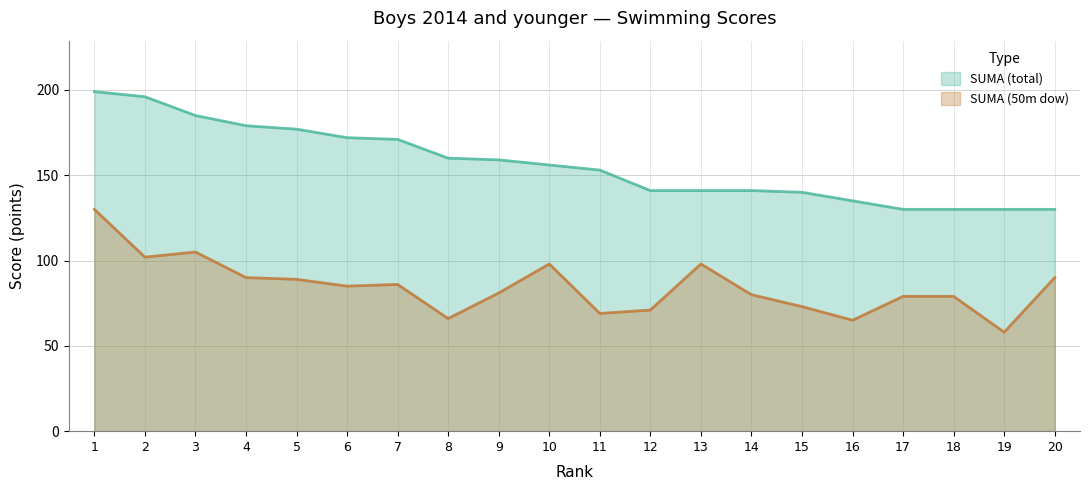

List the series in order of their overall mean, highest first.

SUMA (total), SUMA (50m dow)